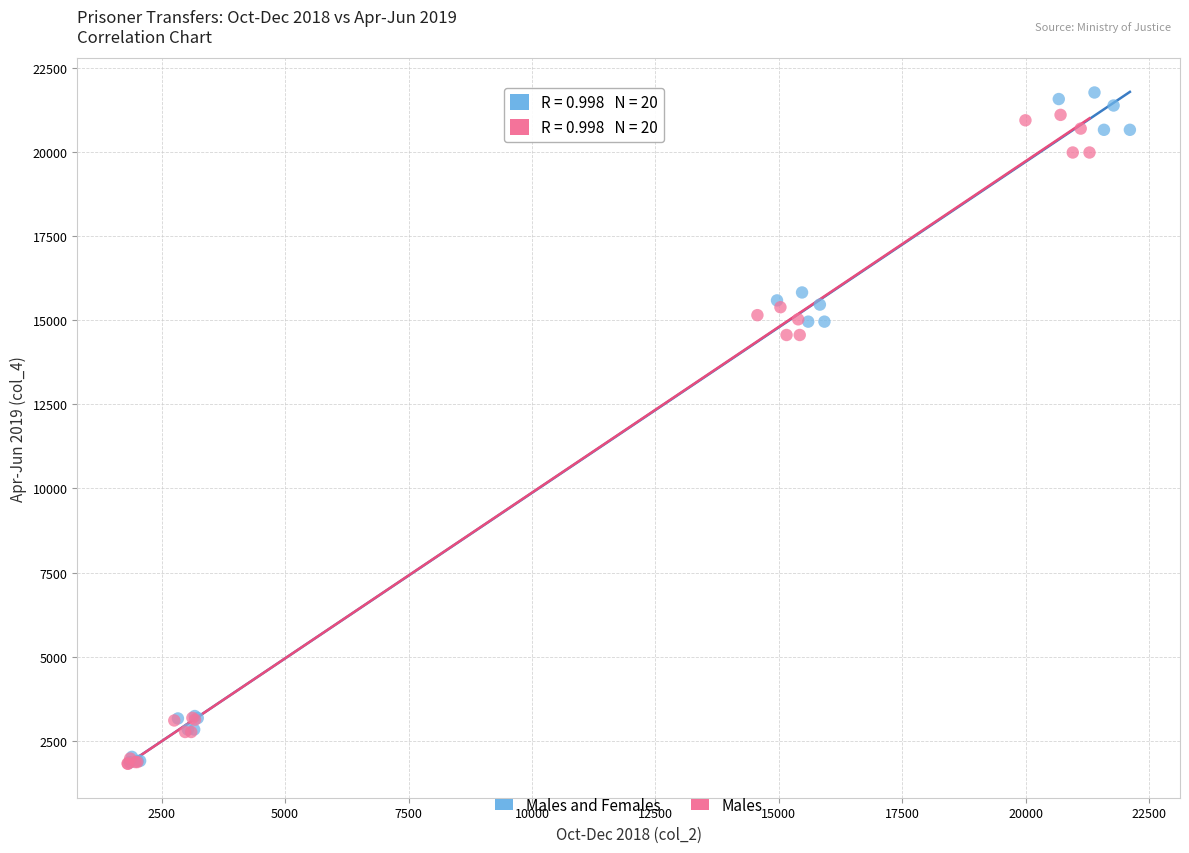

What are all the series names shown in the legend?

Males and Females, Males